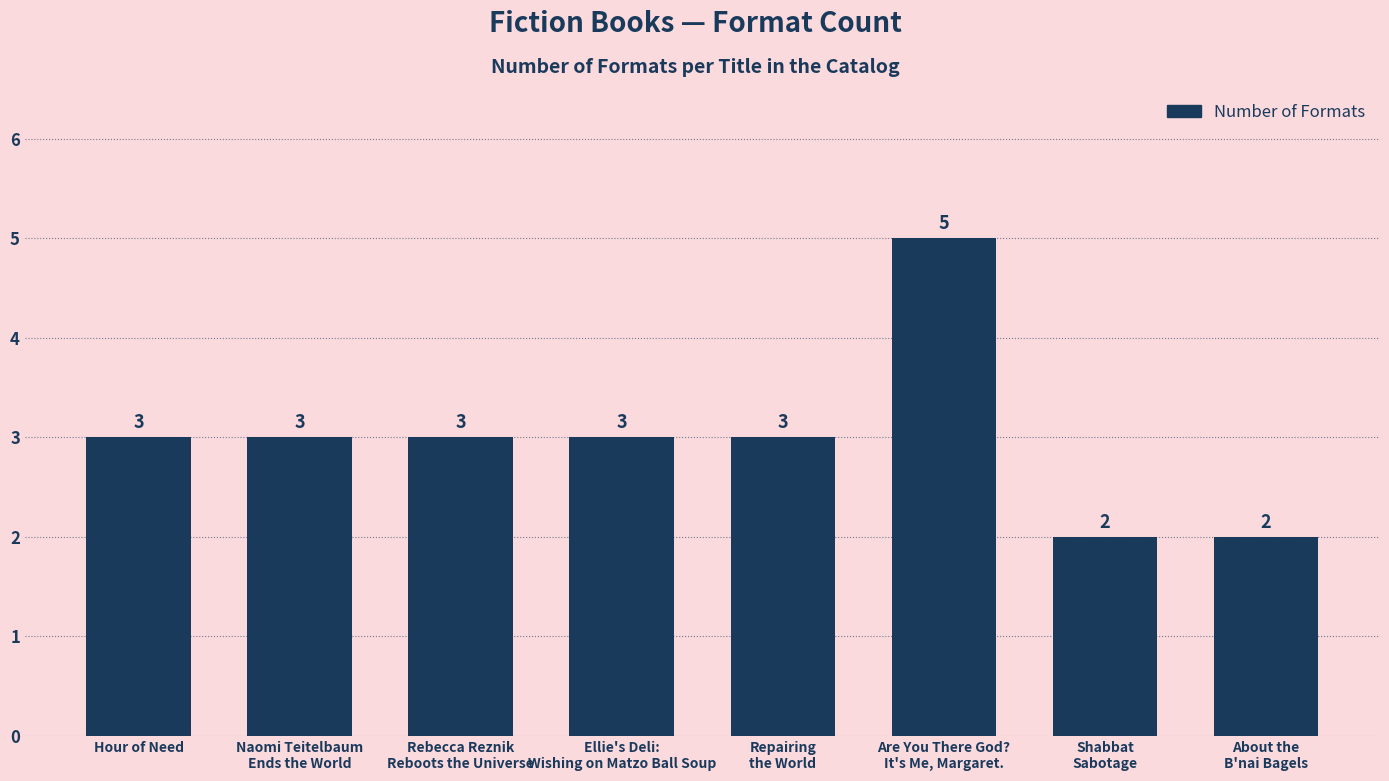

What is the ratio of the value at Rebecca Reznik
Reboots the Universe to the value at Repairing
the World?

1.0